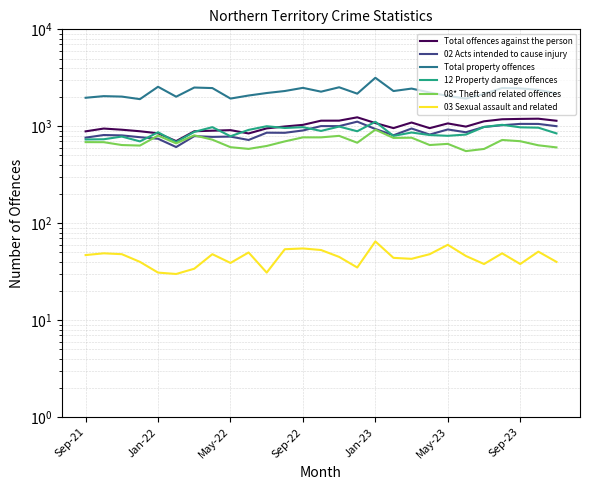

How many data points in 02 Acts intended to cause injury are above 859?

13